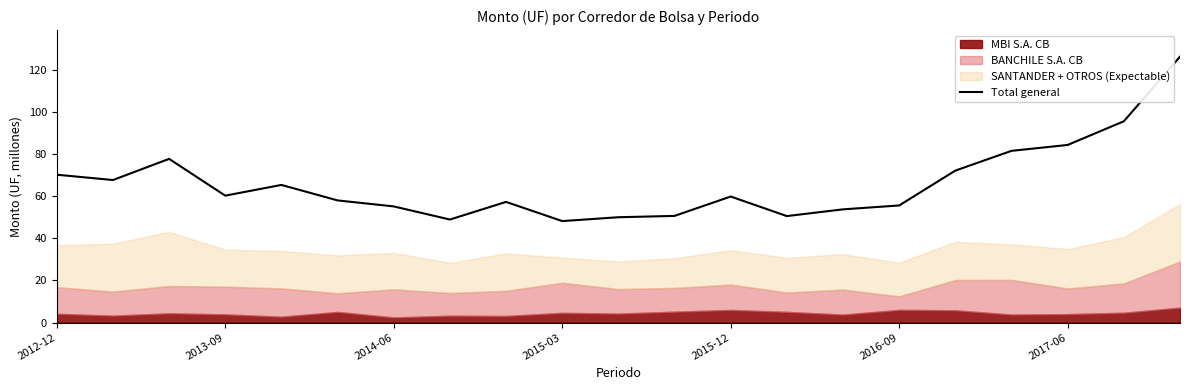

The value of Total general at 2016-09 is 55.6. True or false?

True